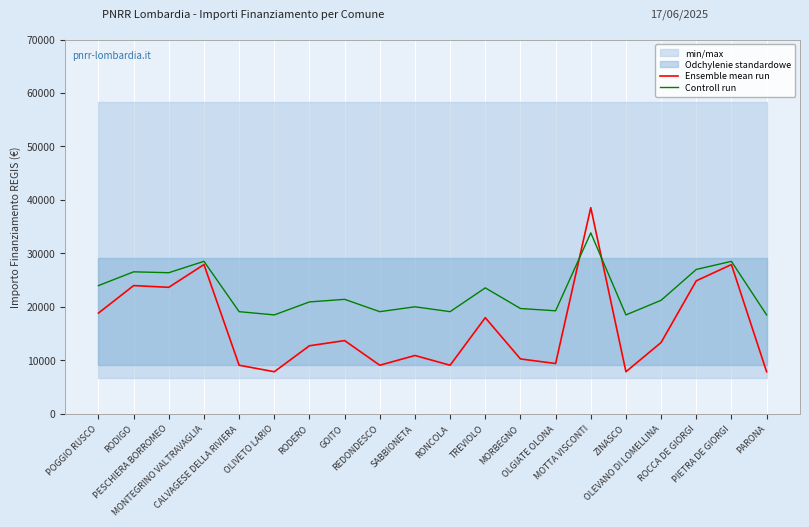

Reading right to left, extract all data points from this chart.

Ensemble mean run: 7891.0	27922.0	24887.0	13354.0	7891.0	38565.0	9427.0	10284.0	17997.0	9105.0	10926.0	9105.0	13712.0	12747.0	7891.0	9105.0	27922.0	23673.0	23996.0	18854.0
Controll run: 18513.5	28529.0	27011.5	21245.0	18513.5	33850.5	19281.5	19710.0	23566.5	19120.5	20031.0	19120.5	21424.0	20941.5	18513.5	19120.5	28529.0	26404.5	26566.0	23995.0